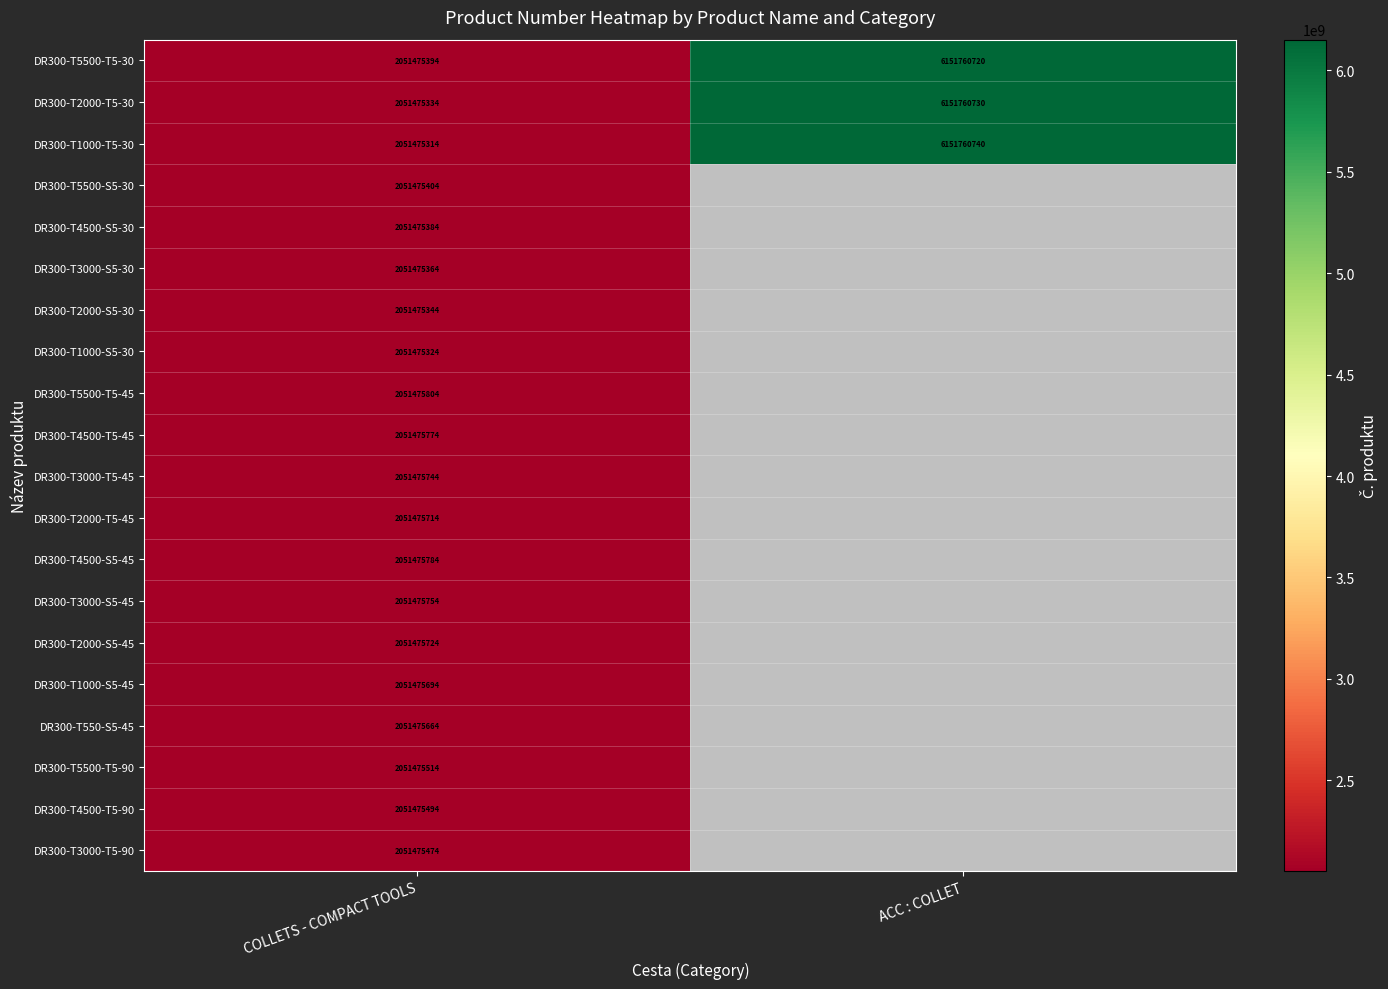

What is the greatest value displayed?

6151760740